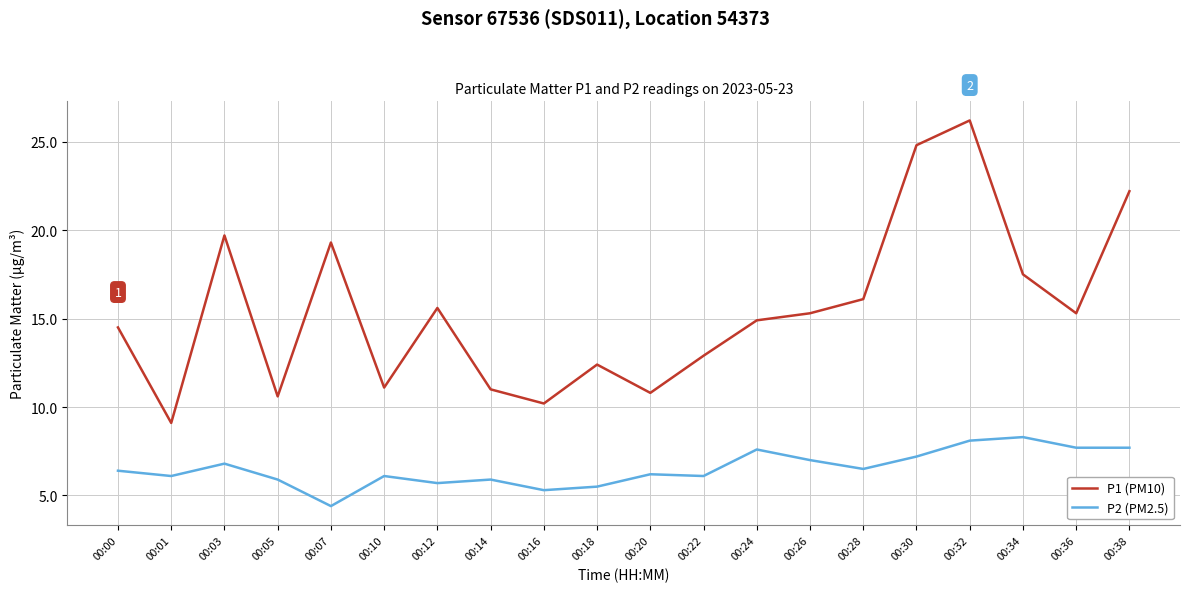

What is the lowest value of the P2 (PM2.5) series?

4.4